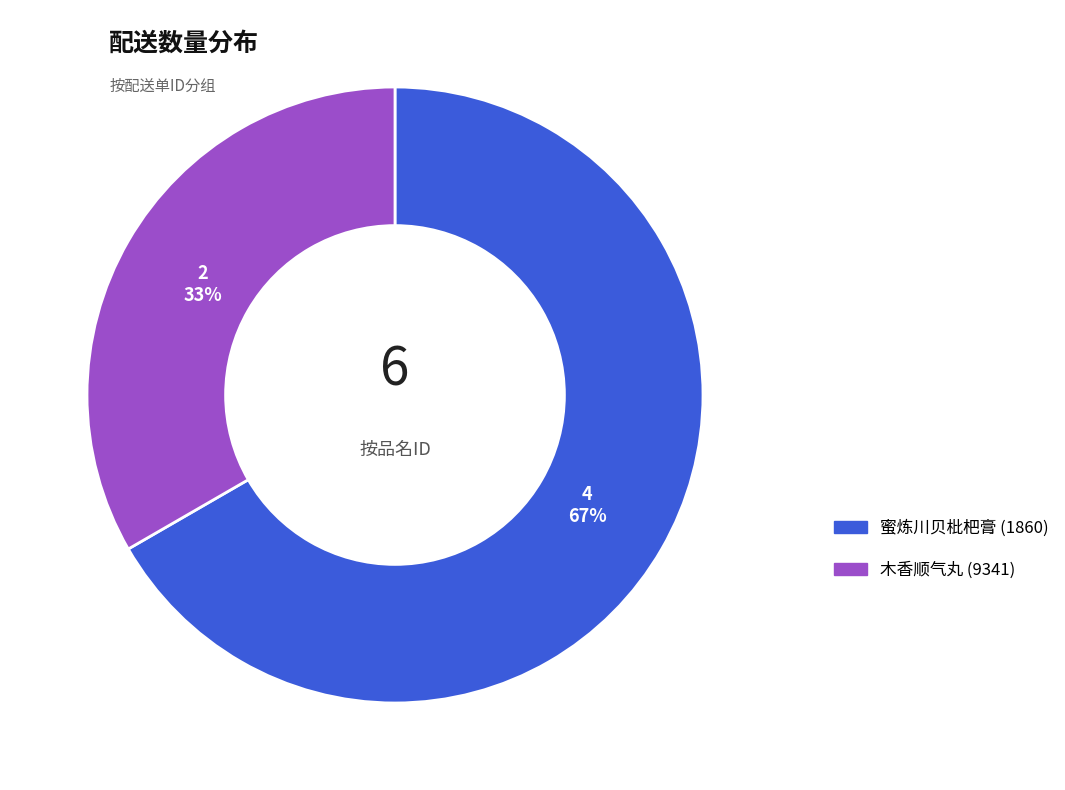

To the nearest percent, what is the average slice percentage?

50%